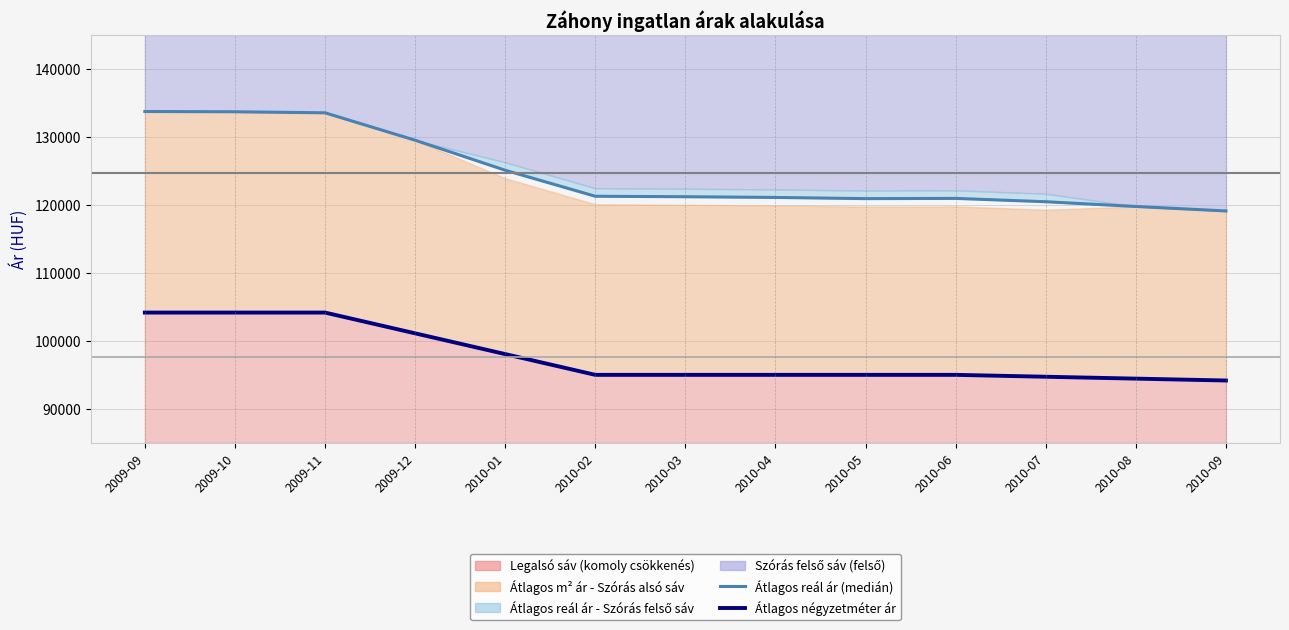

The value of Átlagos négyzetméter ár at 2009-09 is 158770. True or false?

False